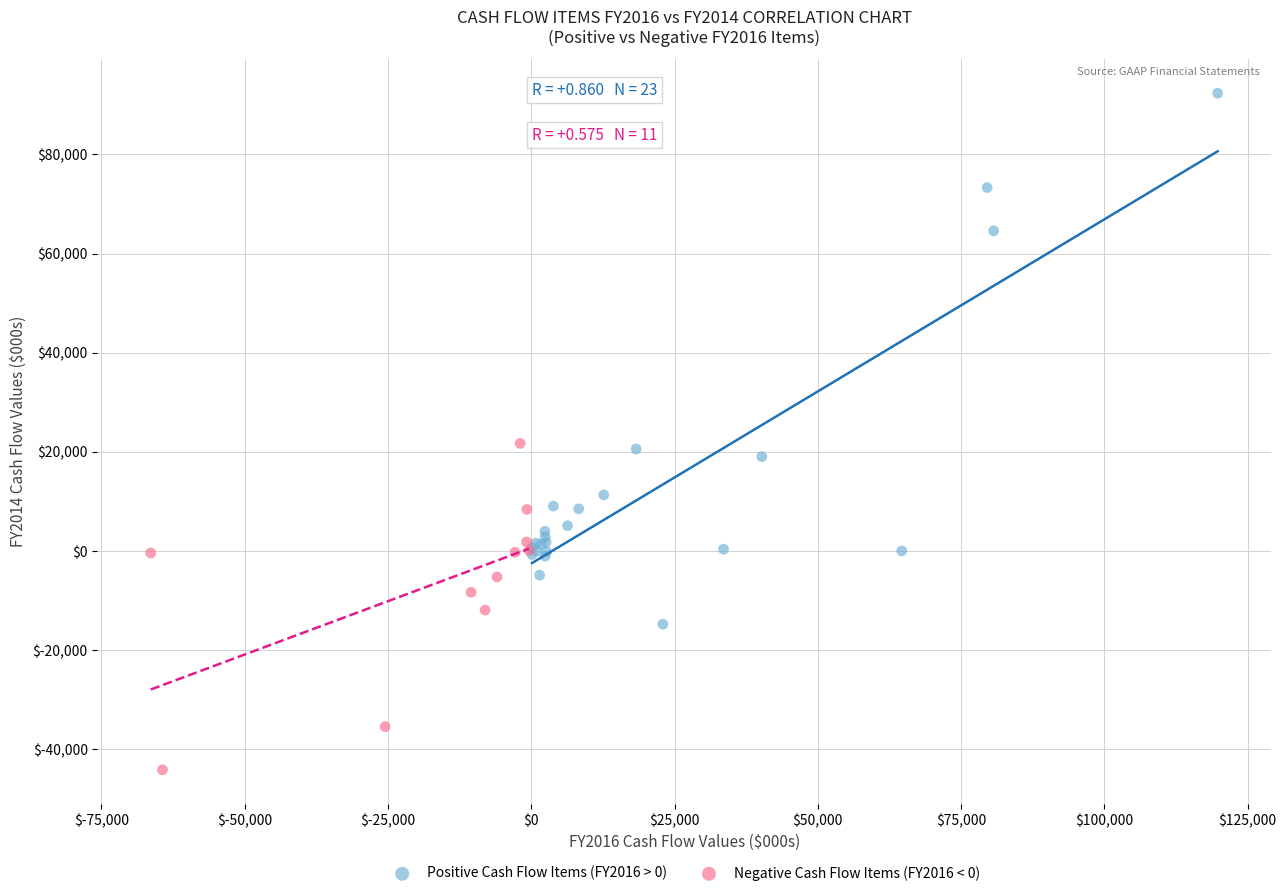

Which series contains the lowest Y value?

Negative Cash Flow Items (FY2016 < 0)